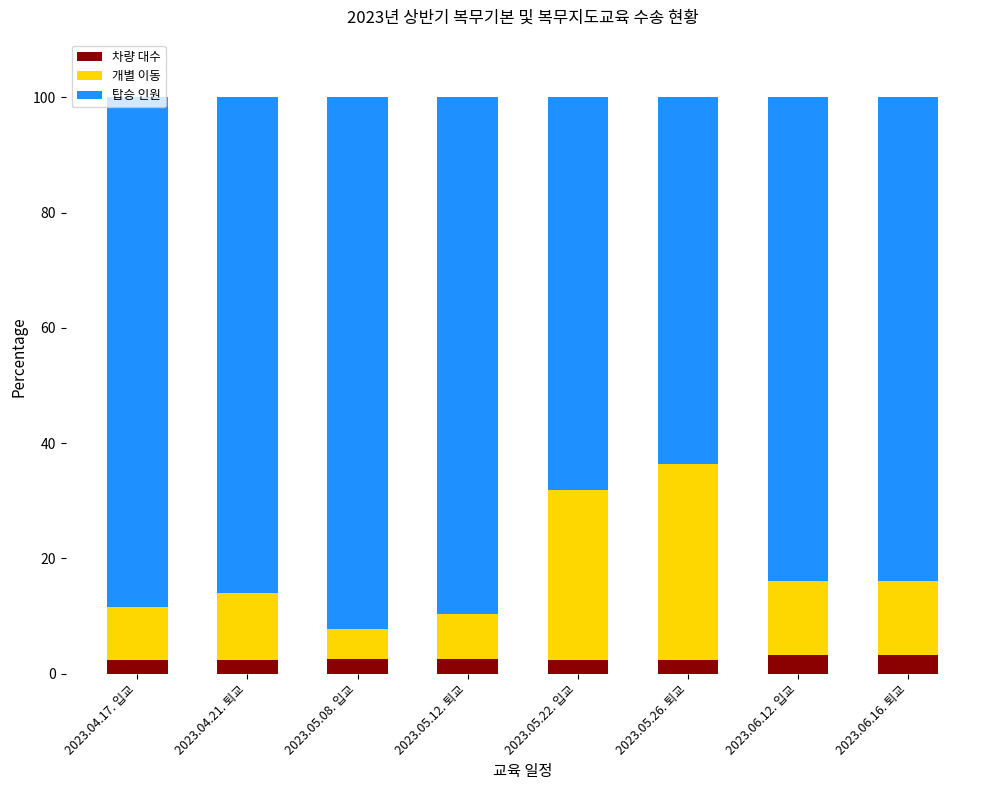

True or false: 차량 대수 has a value of 2.3 at 2023.04.21. 퇴교.

True